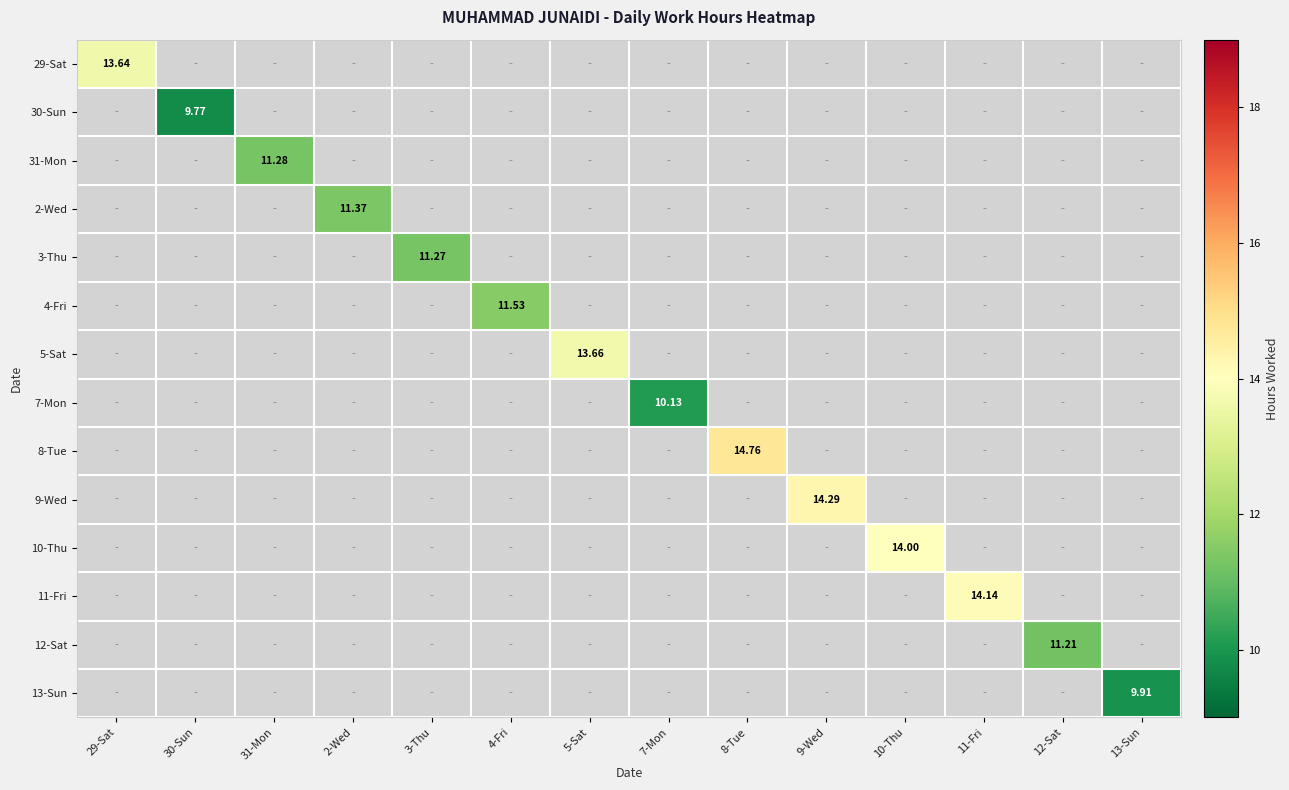

Which series has the largest range (max minus min)?

29-Sat